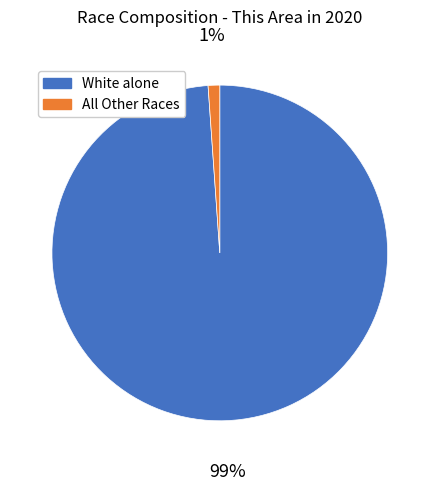

Is it true that White alone is 89% of the pie?

False